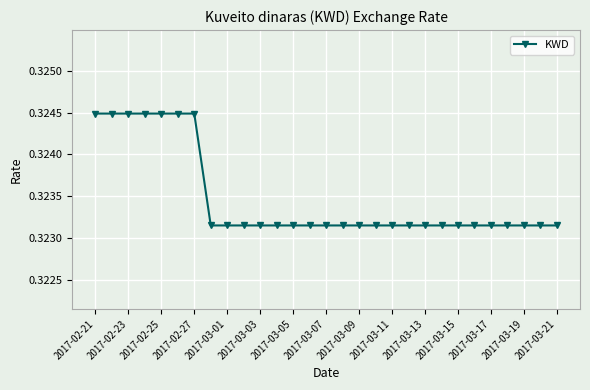

How many values are between 0 and 1?

29